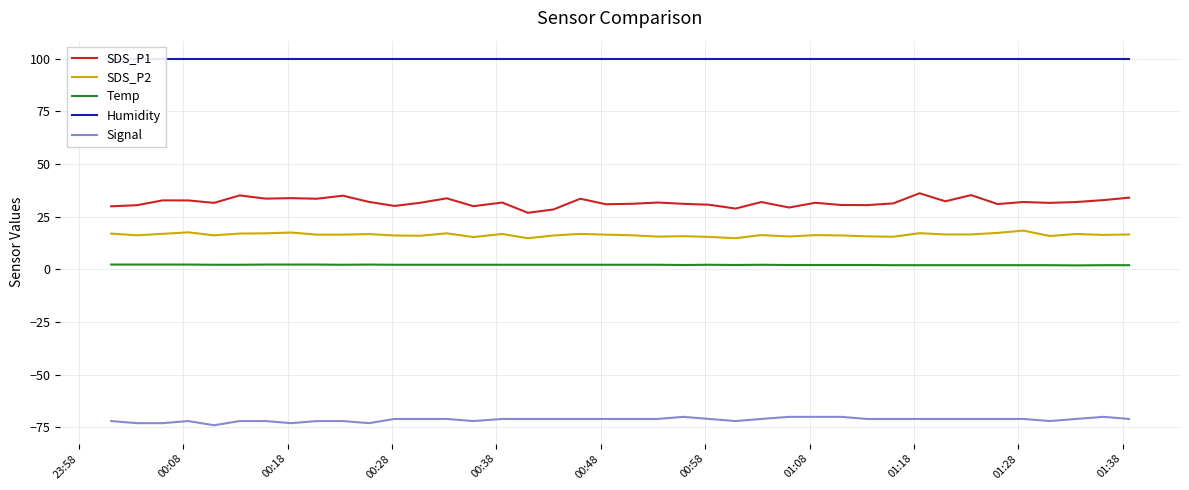

Reading right to left, what are all the values shown in this chart?

SDS_P1: 34.0	32.9	32.0	31.6	32.0	31.0	35.3	32.3	36.1	31.3	30.5	30.6	31.6	29.4	32.0	28.9	30.7	31.1	31.8	31.1	30.9	33.5	28.4	26.9	31.7	30.0	33.8	31.6	30.1	32.0	35.0	33.5	33.8	33.6	35.1	31.6	32.8	32.8	30.5	29.9
SDS_P2: 16.6	16.4	16.8	15.8	18.4	17.3	16.6	16.6	17.2	15.5	15.7	16.1	16.3	15.6	16.3	14.8	15.4	15.8	15.6	16.2	16.5	16.9	16.1	14.8	16.8	15.3	17.1	16.0	16.1	16.8	16.5	16.5	17.5	17.1	17.0	16.2	17.6	16.9	16.2	17.0
Temp: 2.0	2.0	1.9	2.0	2.0	2.0	2.0	2.0	2.0	2.0	2.1	2.1	2.1	2.1	2.2	2.1	2.2	2.1	2.2	2.2	2.2	2.2	2.2	2.2	2.2	2.2	2.2	2.2	2.2	2.3	2.2	2.3	2.3	2.3	2.2	2.2	2.3	2.3	2.3	2.3
Humidity: 99.9	99.9	99.9	99.9	99.9	99.9	99.9	99.9	99.9	99.9	99.9	99.9	99.9	99.9	99.9	99.9	99.9	99.9	99.9	99.9	99.9	99.9	99.9	99.9	99.9	99.9	99.9	99.9	99.9	99.9	99.9	99.9	99.9	99.9	99.9	99.9	99.9	99.9	99.9	99.9
Signal: -71.0	-70.0	-71.0	-72.0	-71.0	-71.0	-71.0	-71.0	-71.0	-71.0	-71.0	-70.0	-70.0	-70.0	-71.0	-72.0	-71.0	-70.0	-71.0	-71.0	-71.0	-71.0	-71.0	-71.0	-71.0	-72.0	-71.0	-71.0	-71.0	-73.0	-72.0	-72.0	-73.0	-72.0	-72.0	-74.0	-72.0	-73.0	-73.0	-72.0